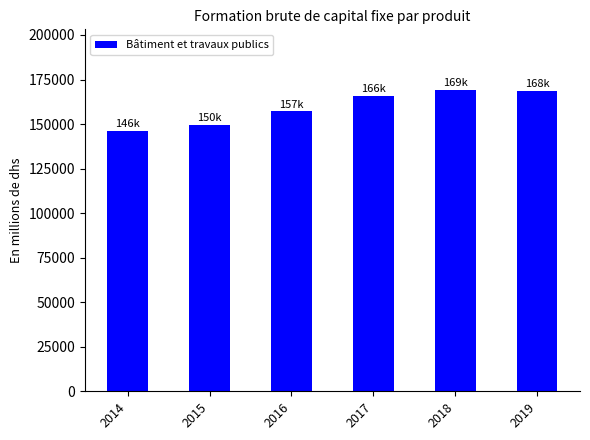

What is the difference between the values at 2015 and 2018?

19804